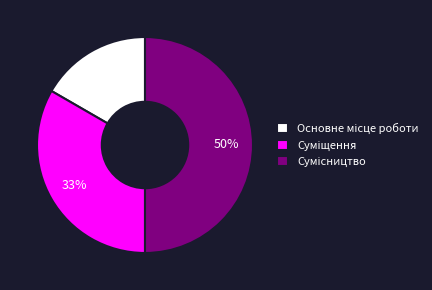

To the nearest percent, what is the difference between the largest and smallest slice percentages?

33%